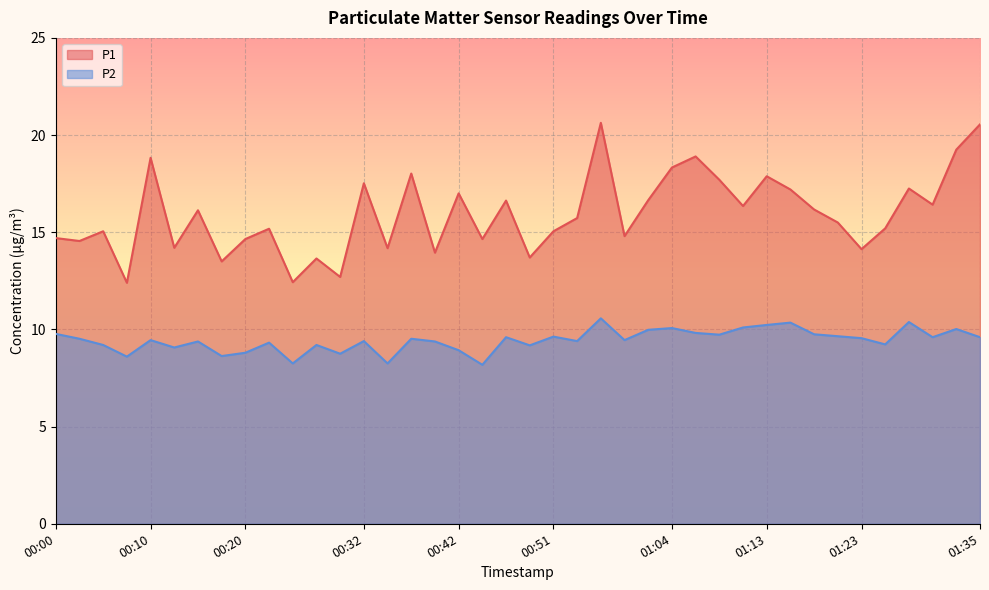

At which category does P1 reach its first local valley?

00:02